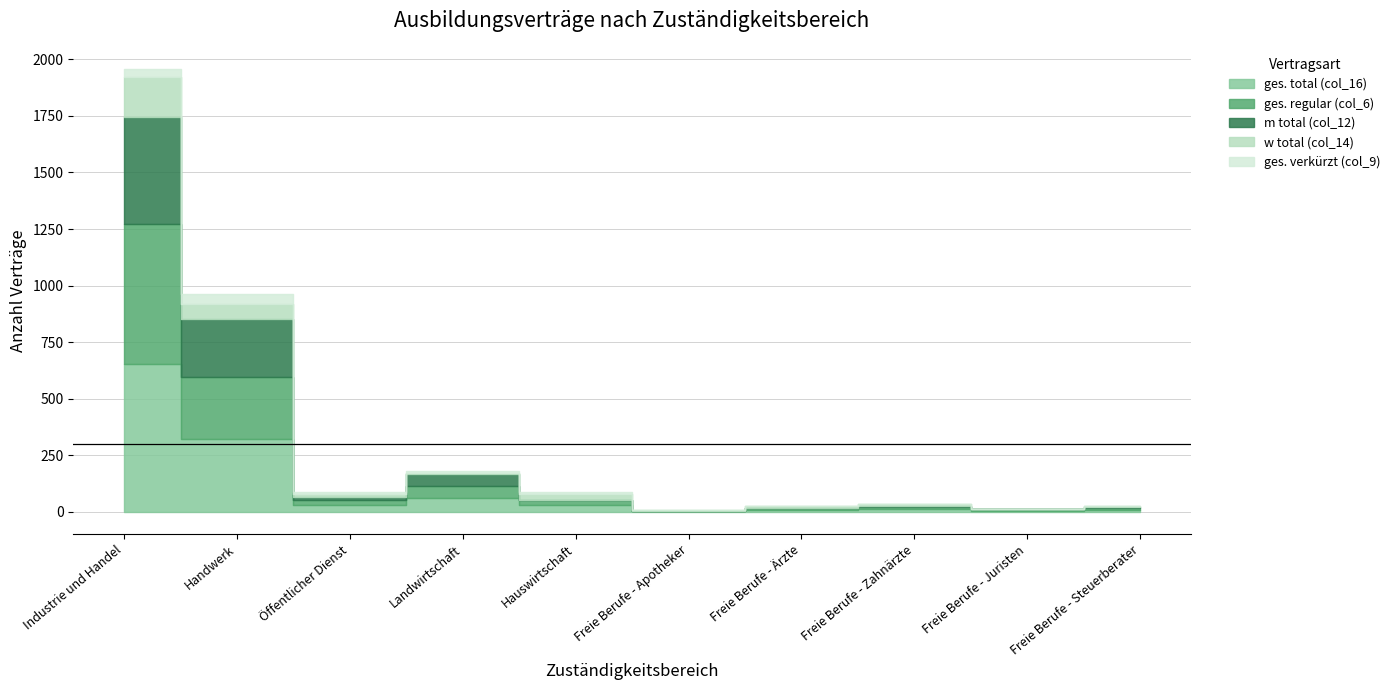

What is the label of the 5th point from the right?

Freie Berufe - Apotheker